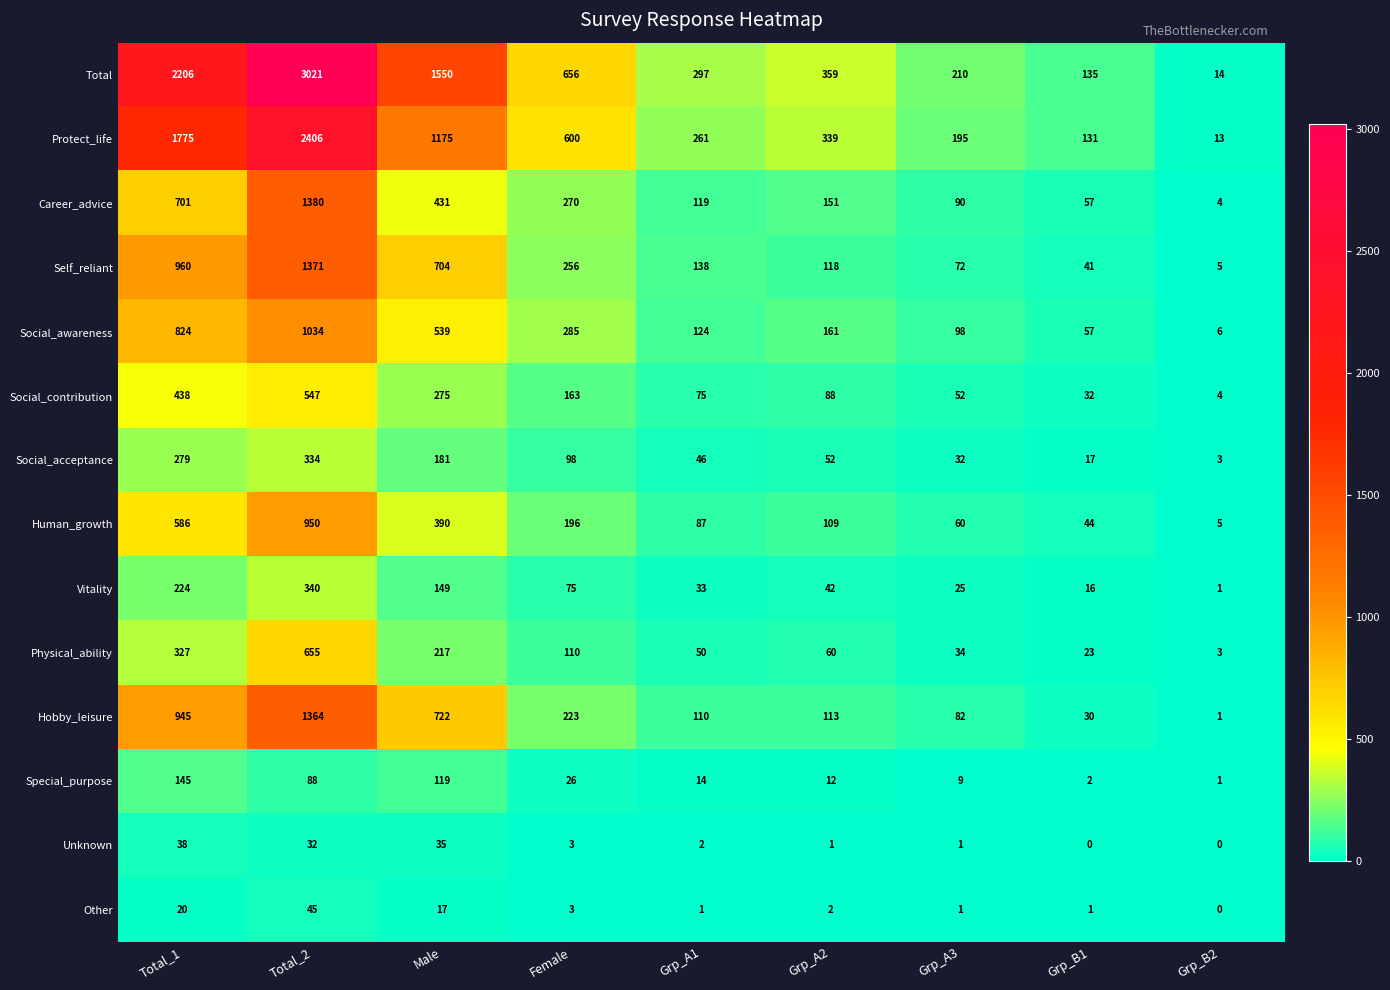

Which series changed the most between Female and Grp_B1?

Total